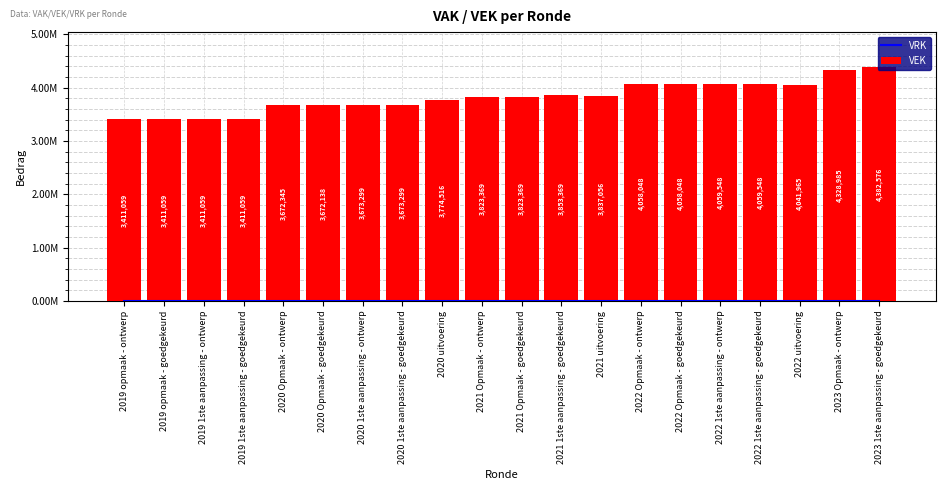

Does the chart contain any negative values?

No